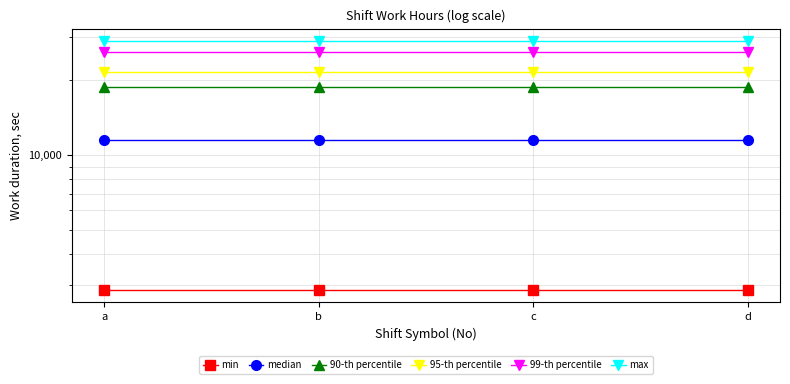

Is it true that median equals 11520.0 at c?

True